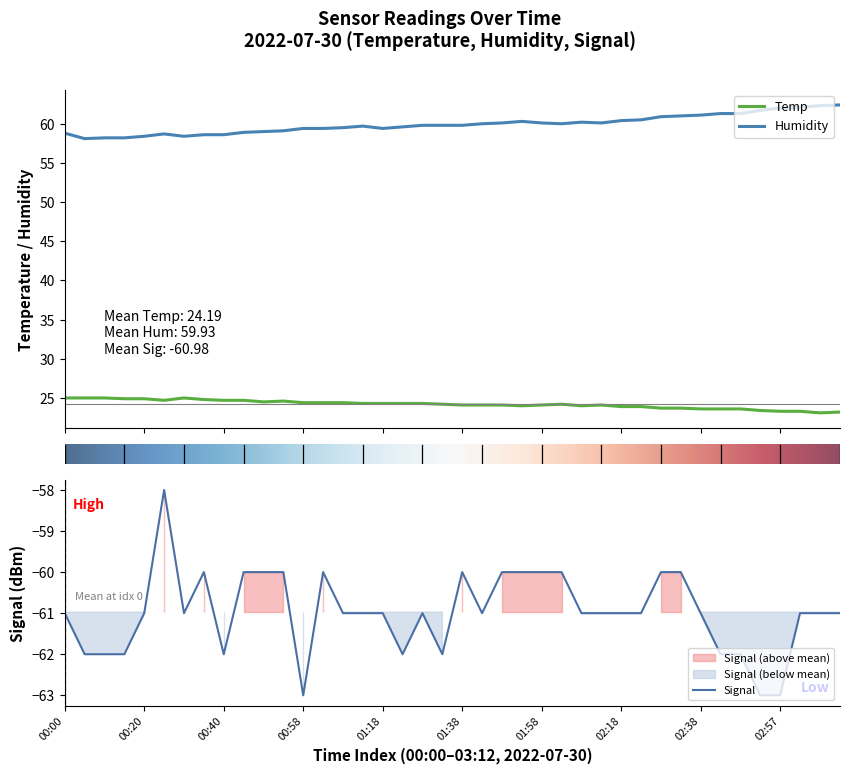

What is the total value across all series at 02:57?

22.3